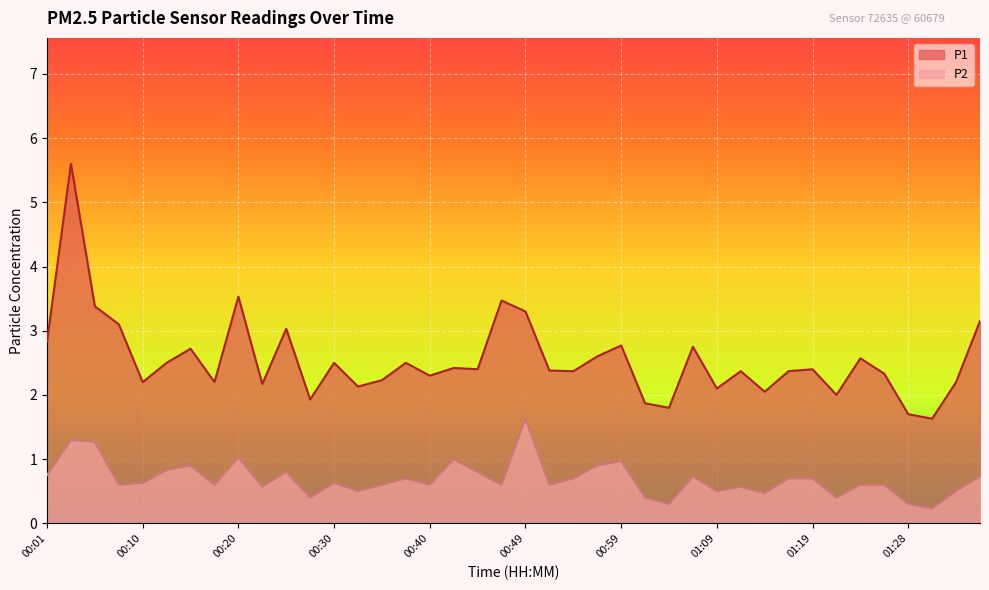

What are all the series names shown in the legend?

P1, P2